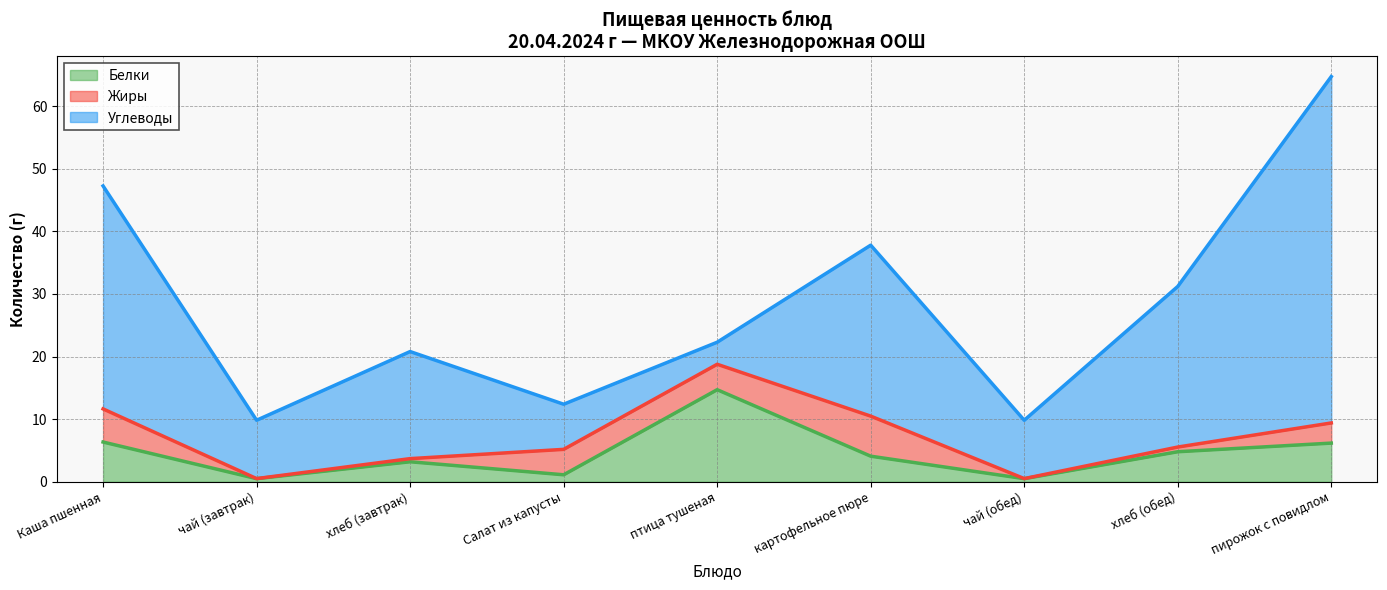

True or false: Углеводы and Белки intersect in this chart.

True